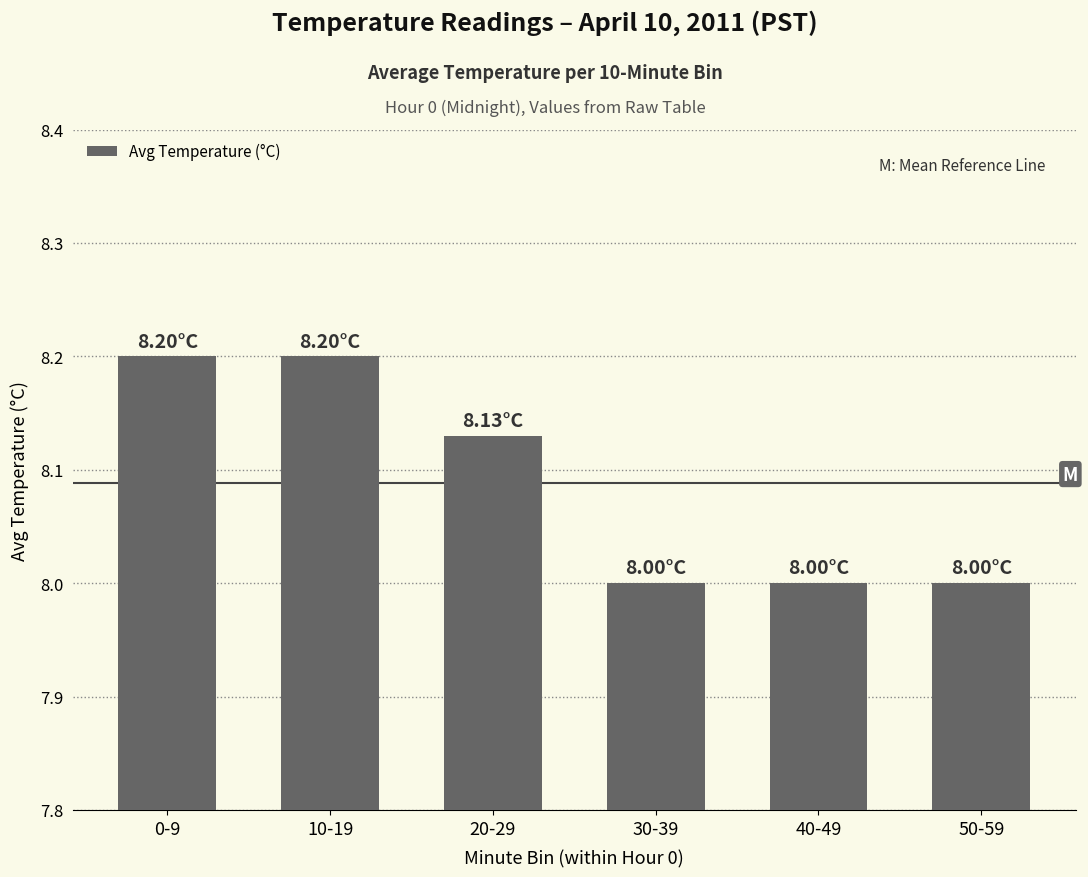

What is the sum of all values?

48.5